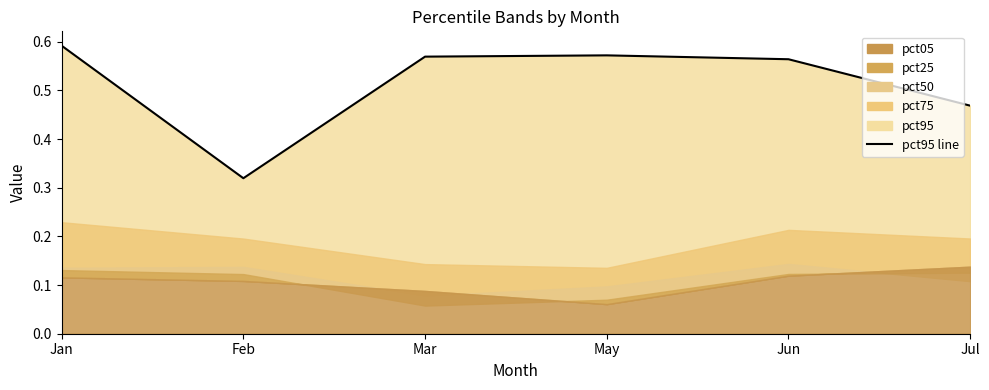

What is the average value?

0.5